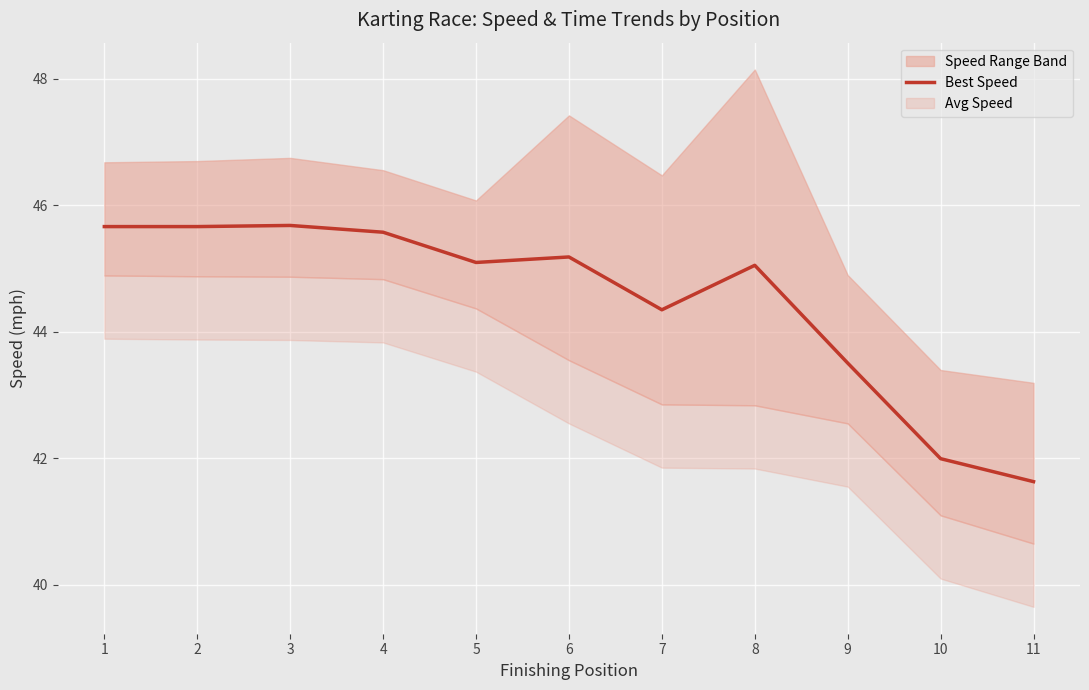

How many values exceed 45?

7